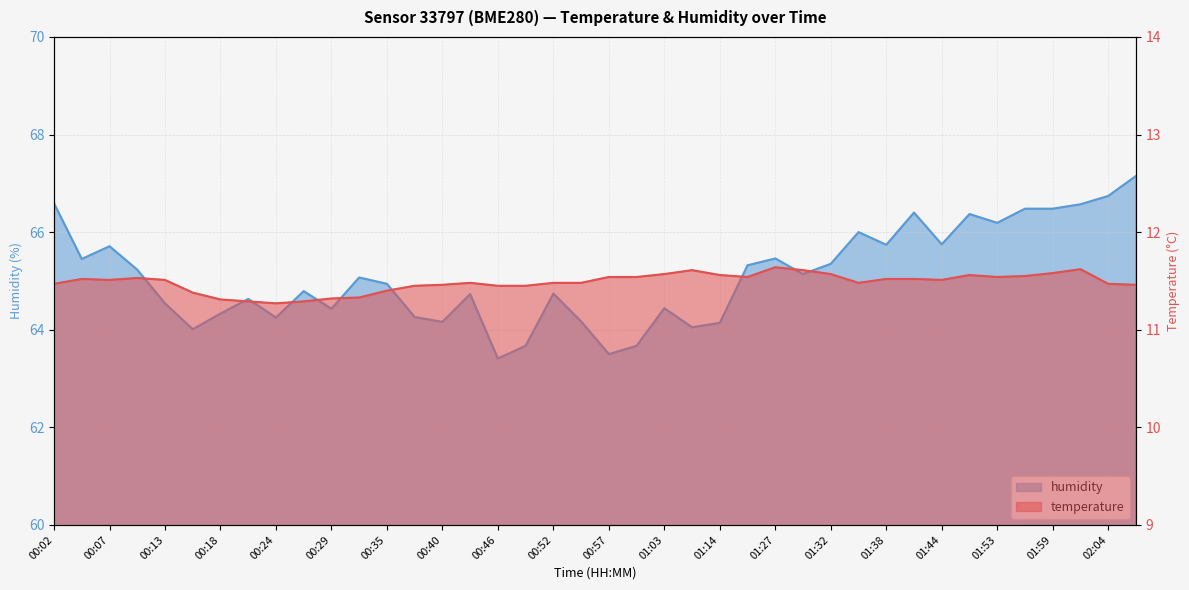

Which series has the largest range (max minus min)?

humidity